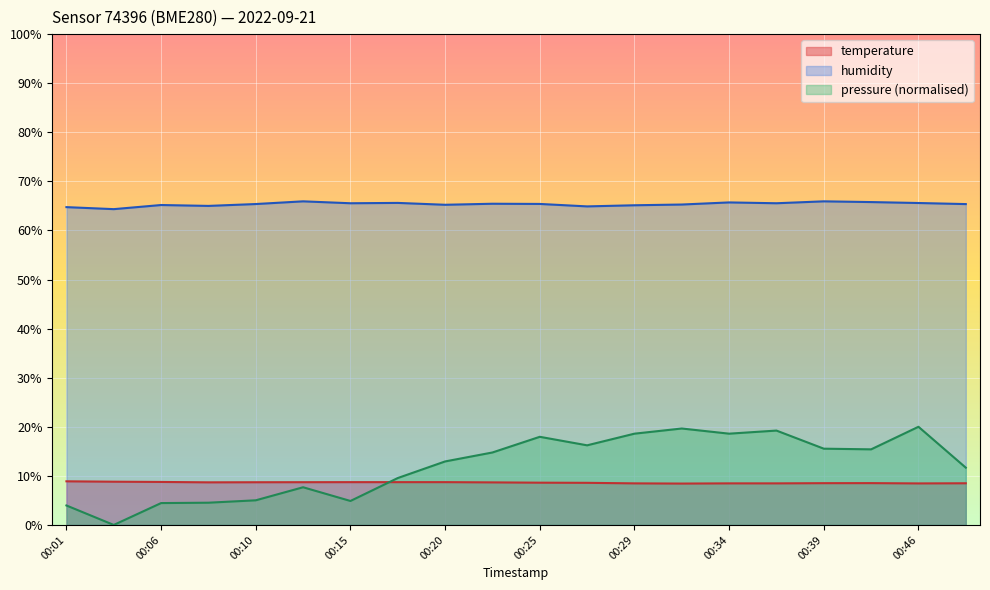

What is the maximum value for humidity?

65.9